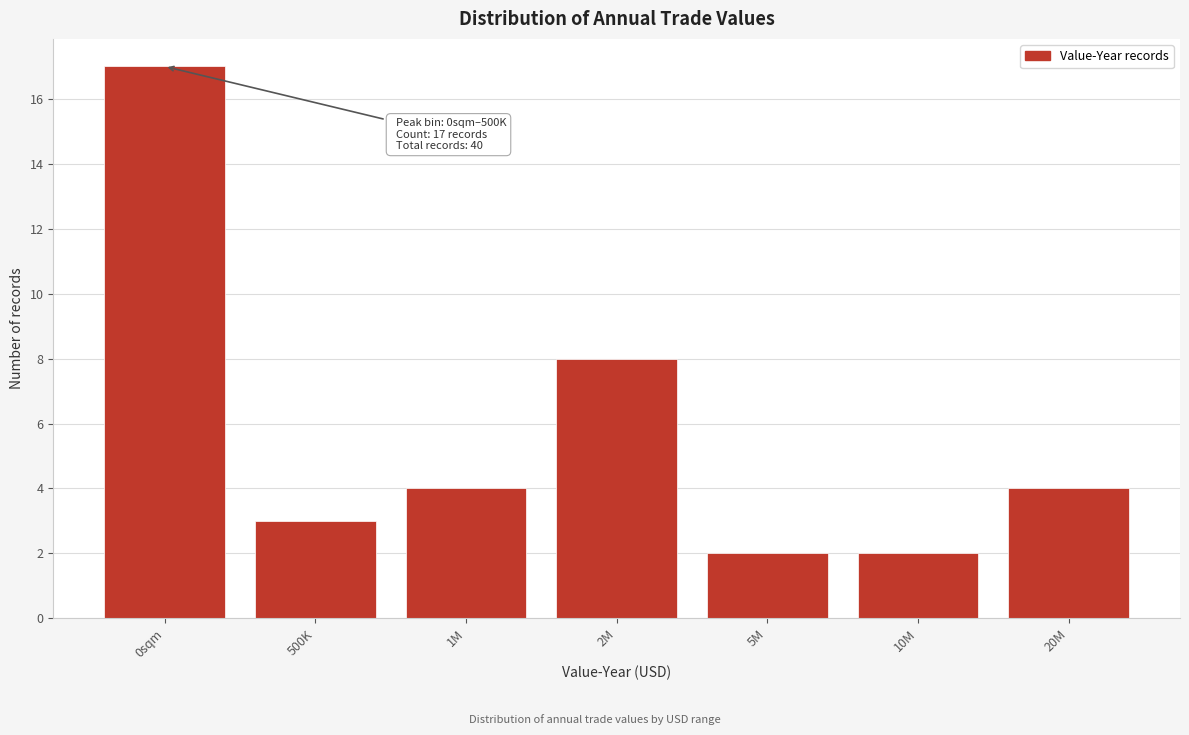

Reading left to right, list all the values displayed in this chart.

0sqm=17	500K=3	1M=4	2M=8	5M=2	10M=2	20M=4